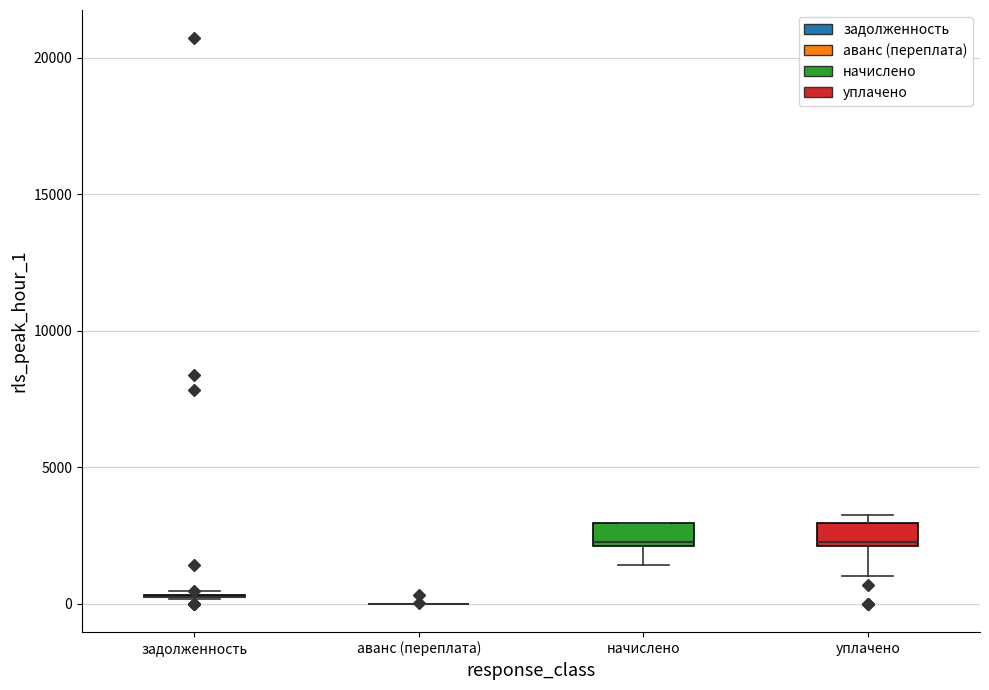

Reading left to right, read every box against the y-axis: the position of its median line, the range the box covers, and the ends of its whiskers. The values are not printed on the chart, so give them approximately, as read against the axis.

задолженность: box collapsed to a line at 500, whiskers 0 to 500
аванс (переплата): box collapsed to a line at 0, whiskers 0 to 0
начислено: median 2500, box 2000 to 3000, whiskers 1500 to 3000
уплачено: median 2500, box 2000 to 3000, whiskers 1000 to 3500